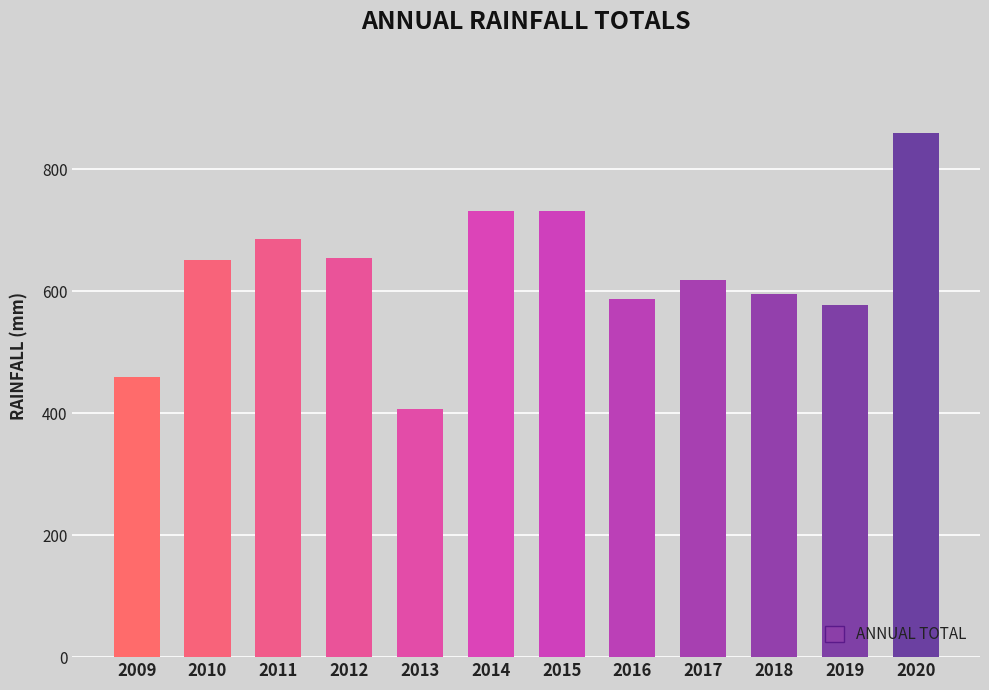

Approximately how many times larger is the value at 2011 compared to 2012?

1.0